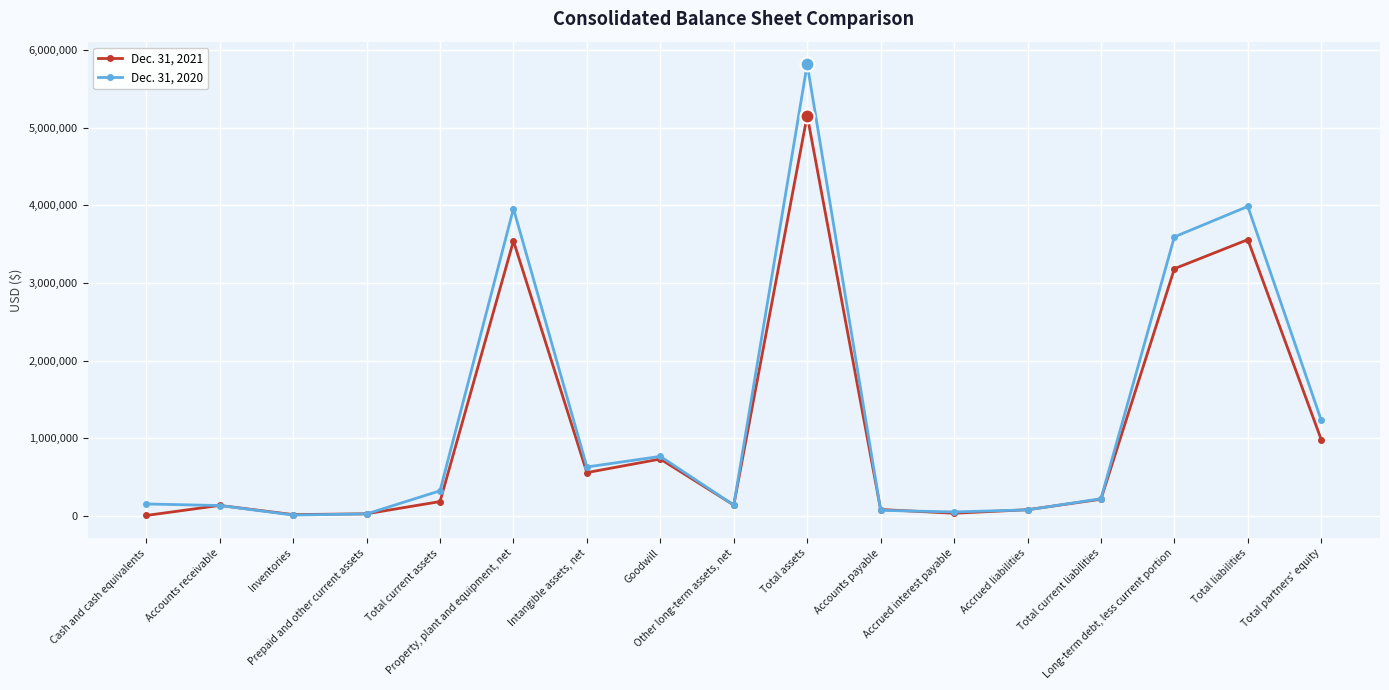

What is the difference between the second highest and minimum values in the Dec. 31, 2021 series?

3552431